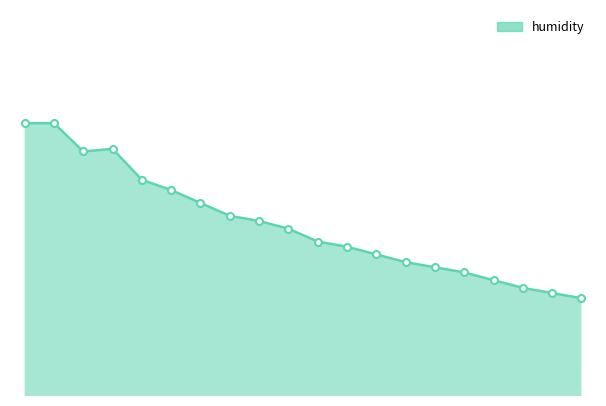

Does the chart have visible grid lines?

No